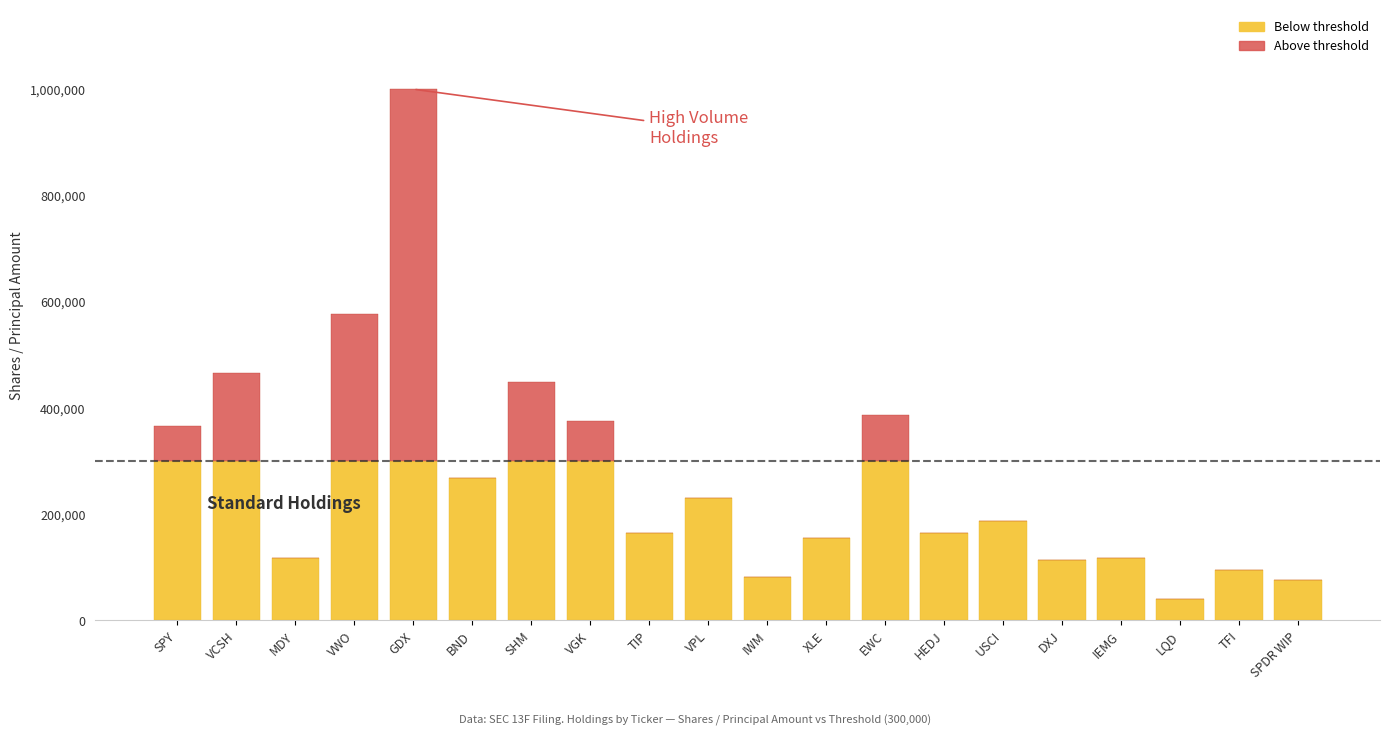

Count the number of data series in this chart.

2